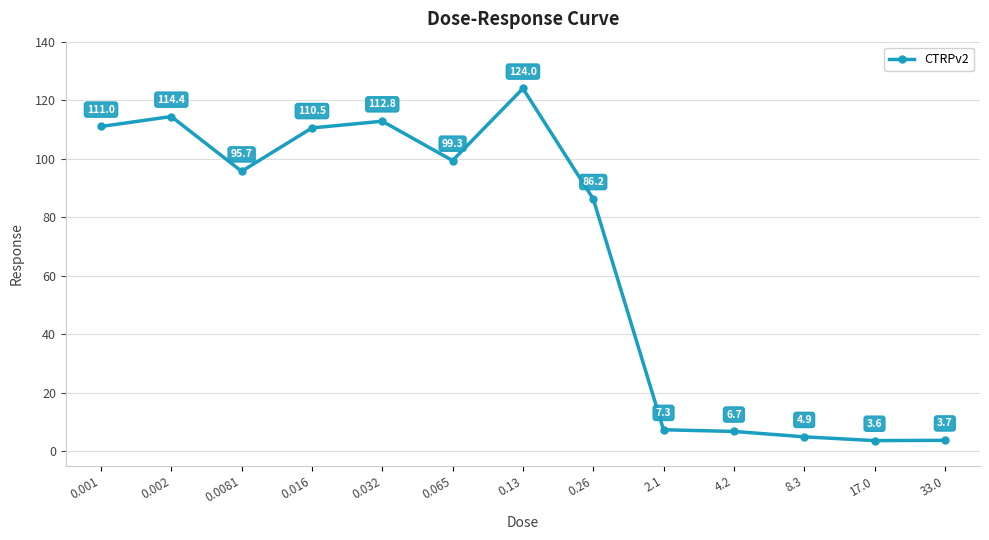

Rank the categories by value from lowest to highest.

17.0, 33.0, 8.3, 4.2, 2.1, 0.26, 0.0081, 0.065, 0.016, 0.001, 0.032, 0.002, 0.13